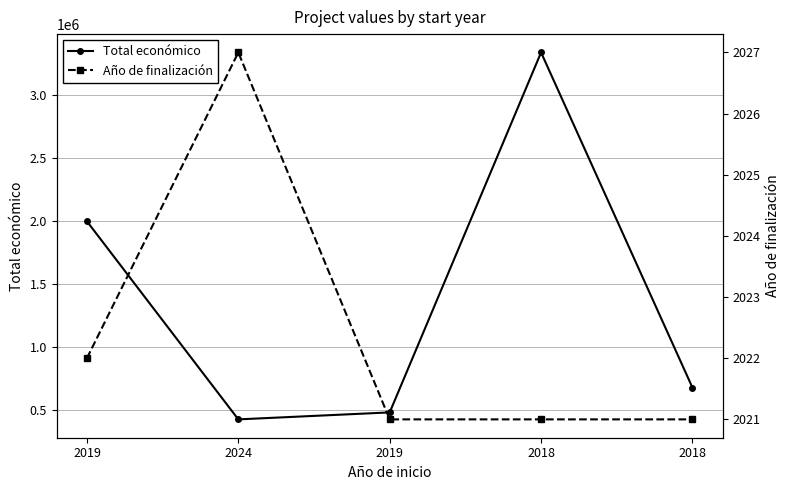

What is the label of the 1st point from the left?

2019